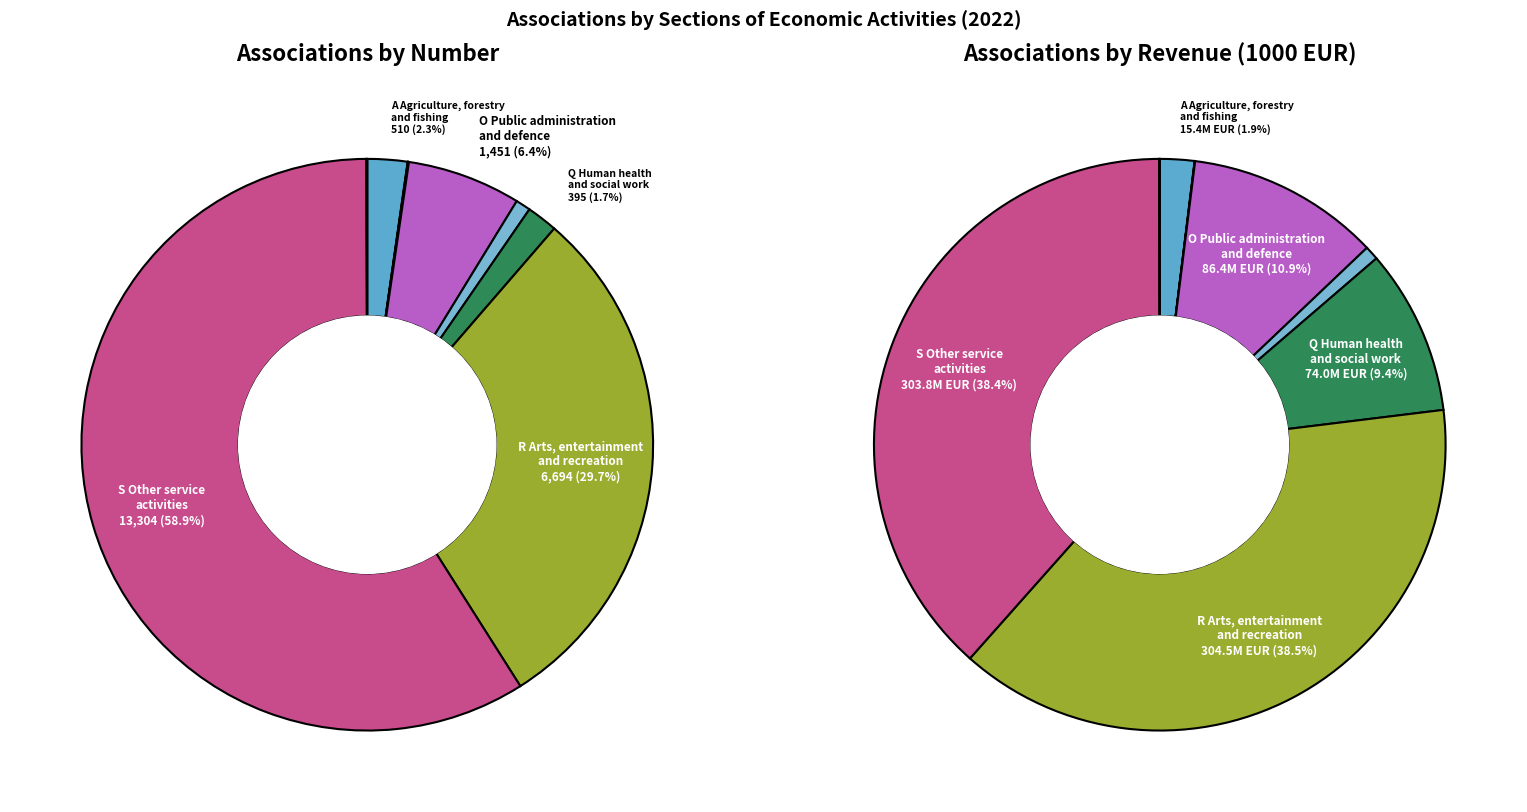

Does N Administrative
and support account for over 50% of the chart?

No